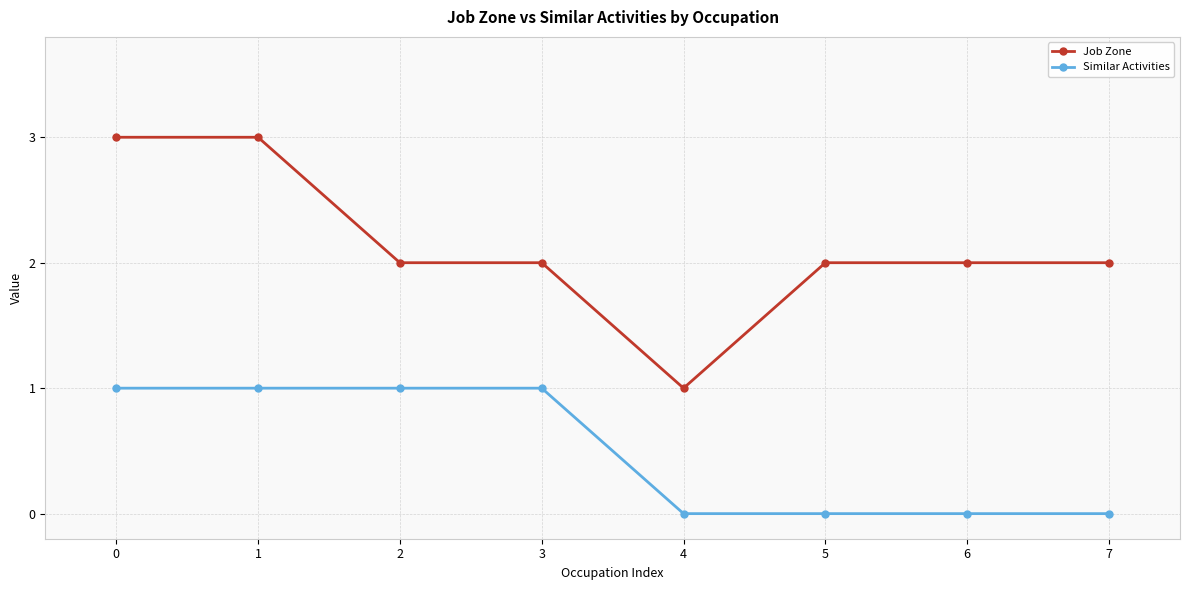

Count the Job Zone values in the range 2 to 3.

7